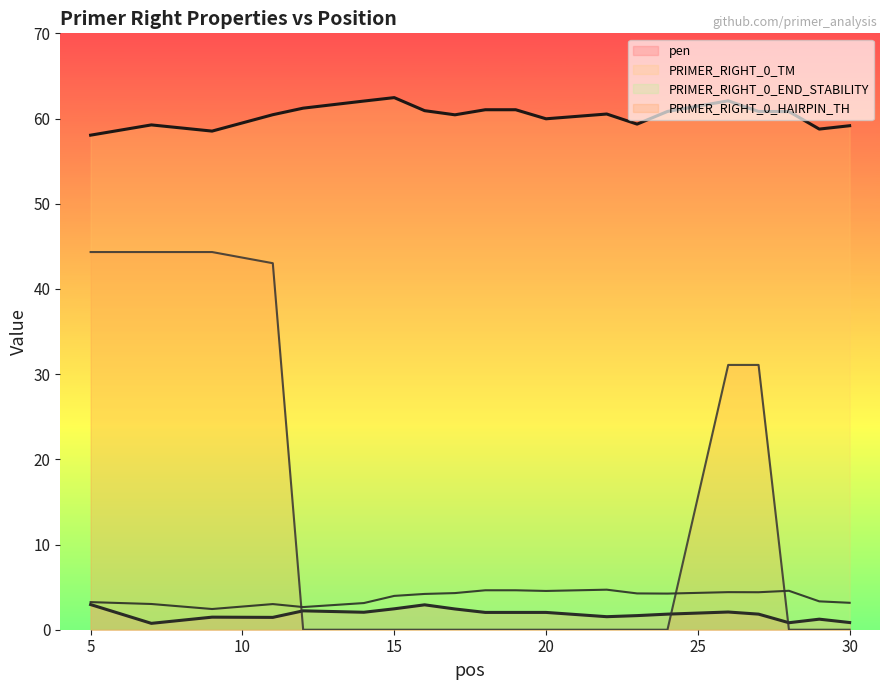

What is the total value across all series at 15?

68.9